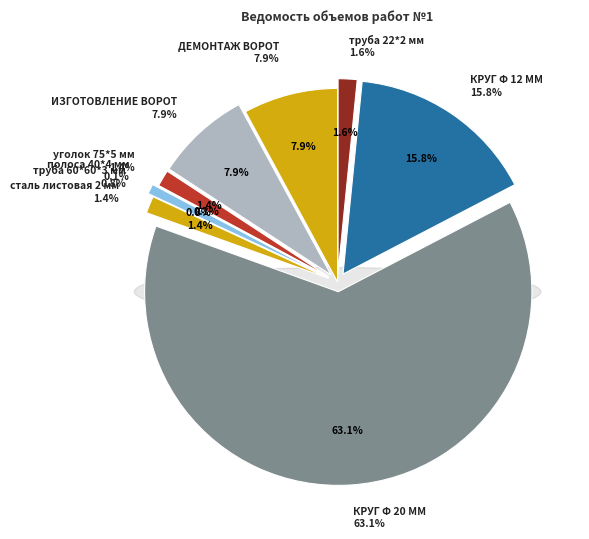

Which has a higher value, уголок 75*5 мм or полоса 40*4 мм?

уголок 75*5 мм